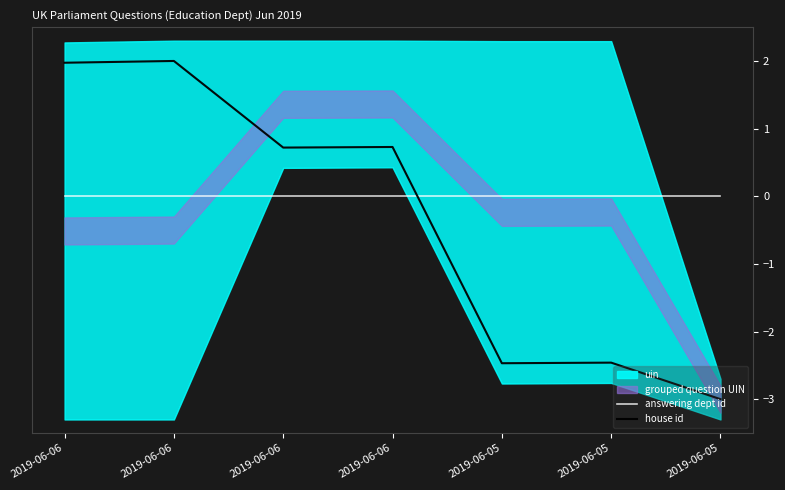

Which series ends up on top after the final intersection of answering dept id and house id?

answering dept id